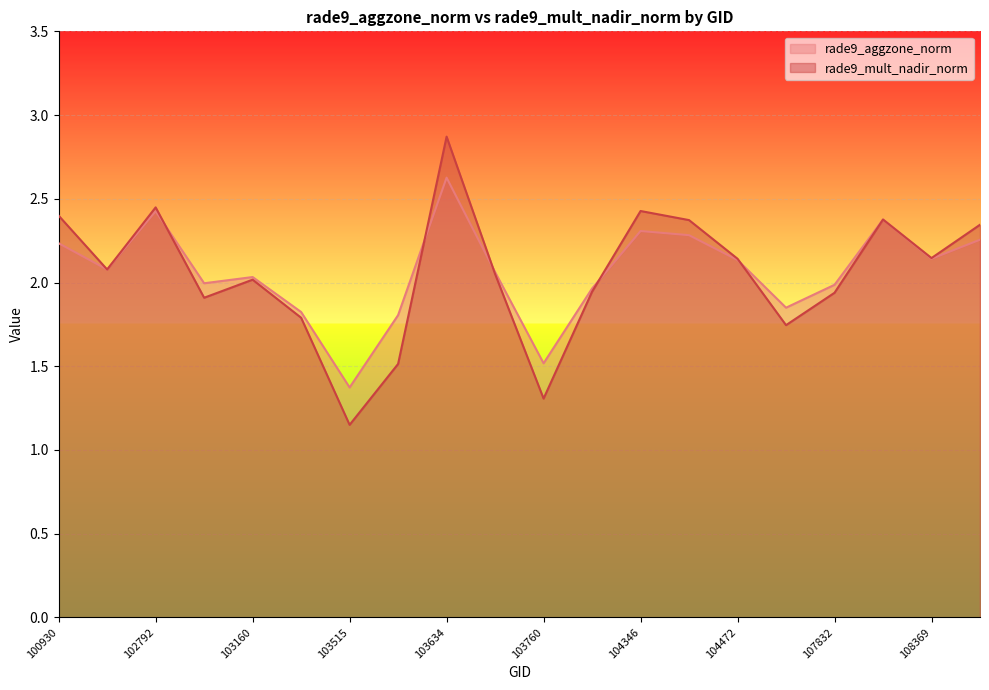

At 100930, list the series in order from smallest to largest.

rade9_aggzone_norm, rade9_mult_nadir_norm